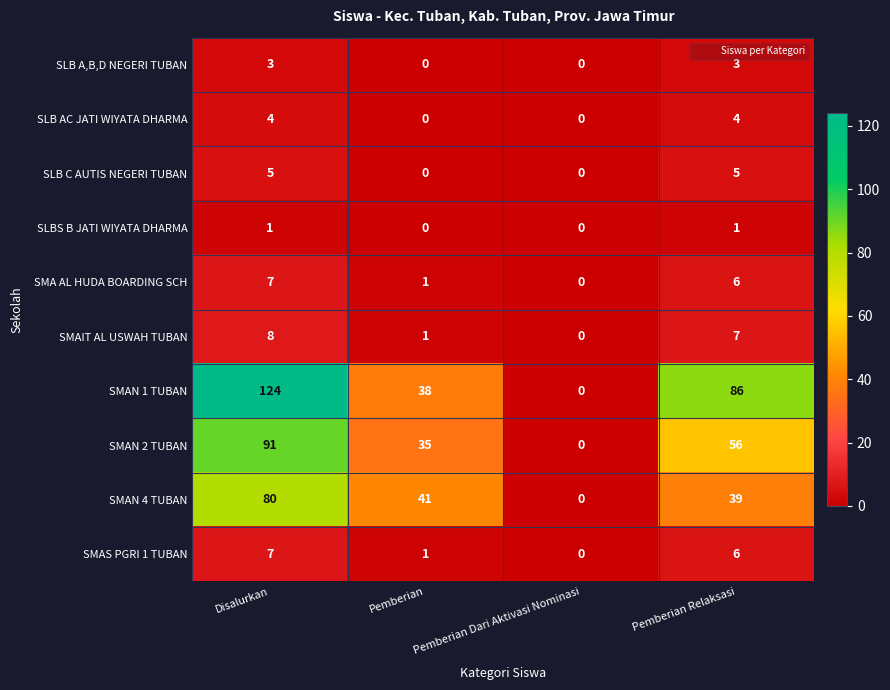

True or false: SMAN 2 TUBAN has a value of 56 at Pemberian Relaksasi.

True